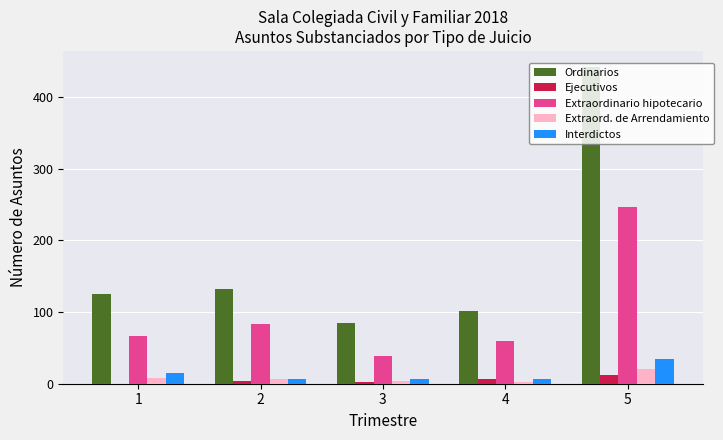

At which category does the chart reach its peak across all series?

5